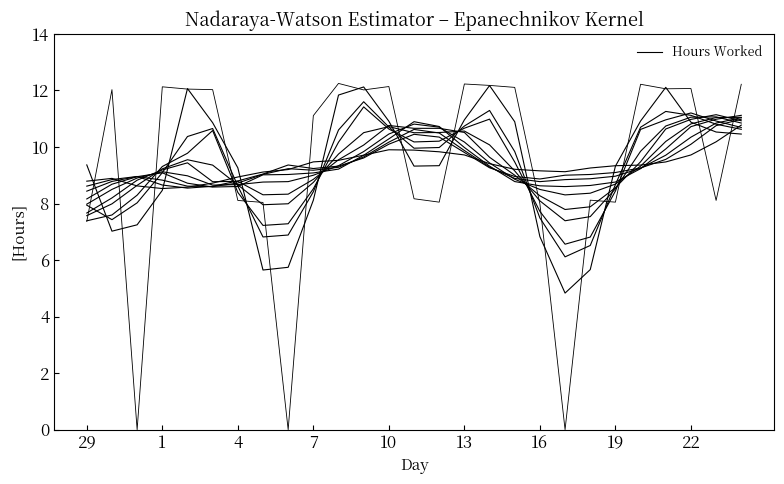

How many distinct data groups are displayed?

1